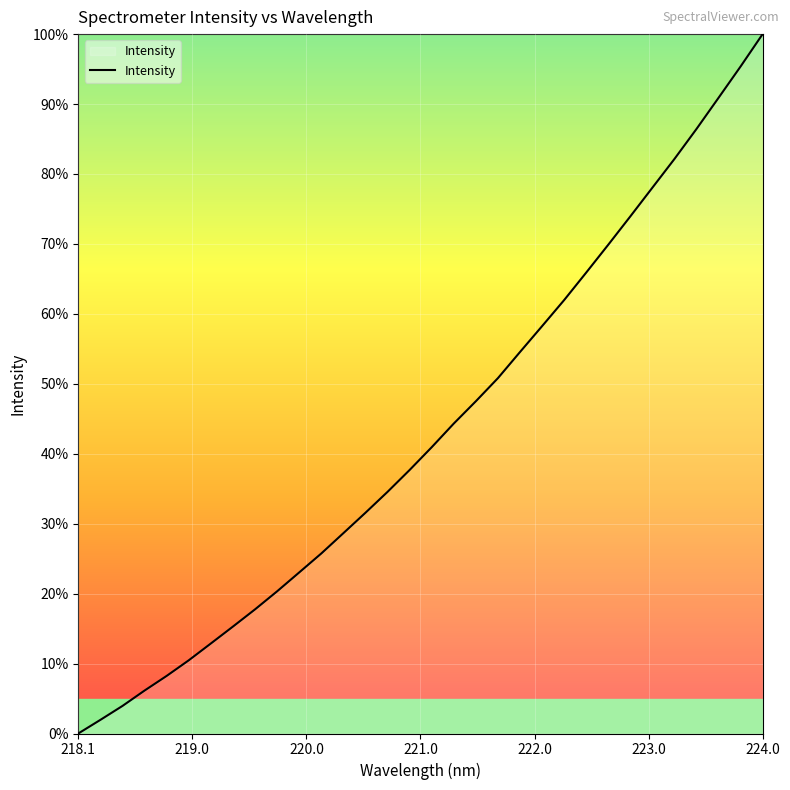

What is the greatest value displayed?

100.0